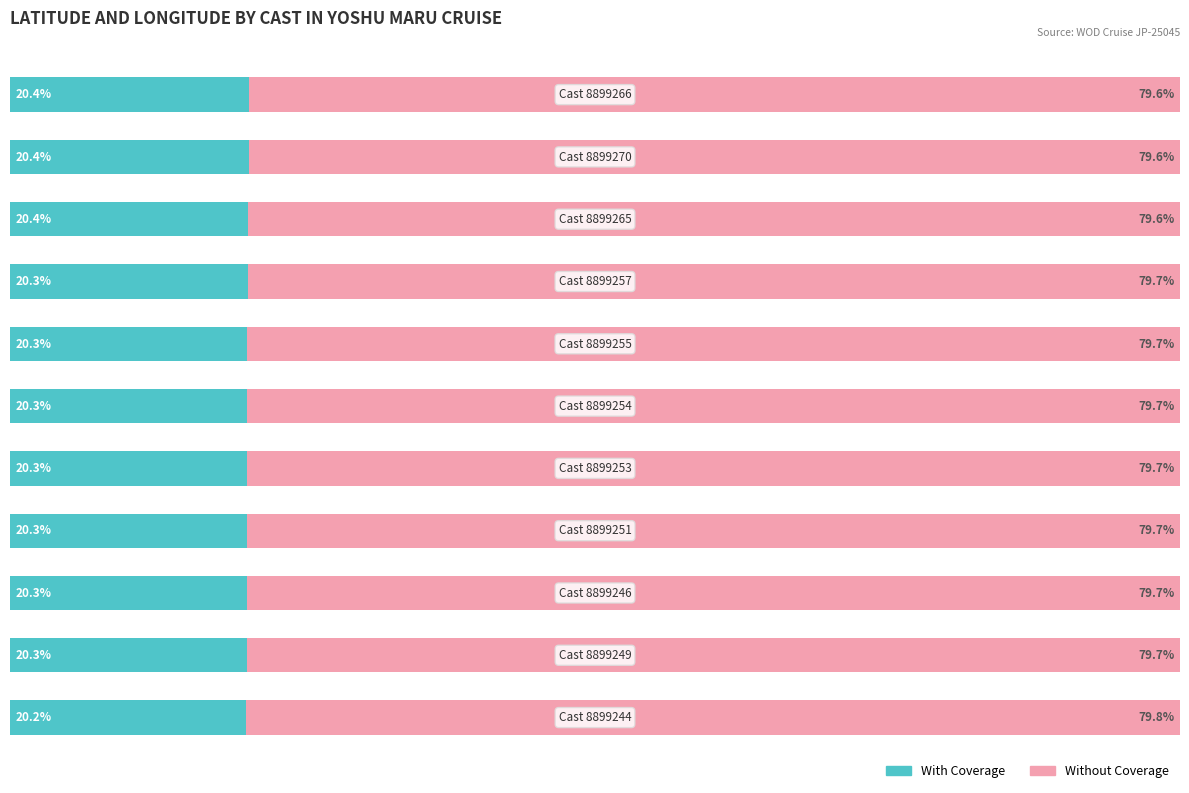

What is the value of the With Coverage bar at the 7th from the left?

20.3